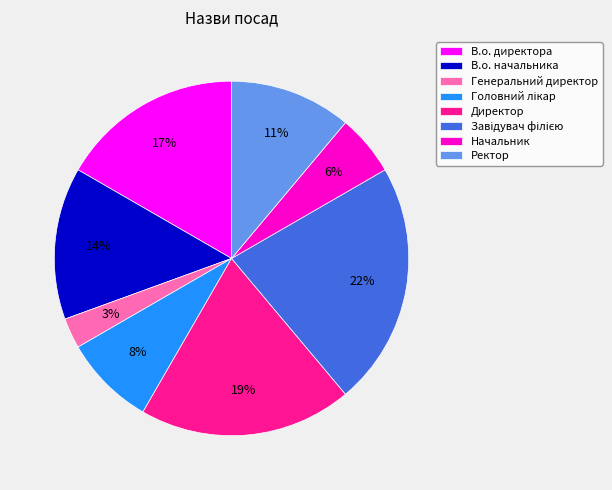

Is there any slice that represents more than half of the pie?

No